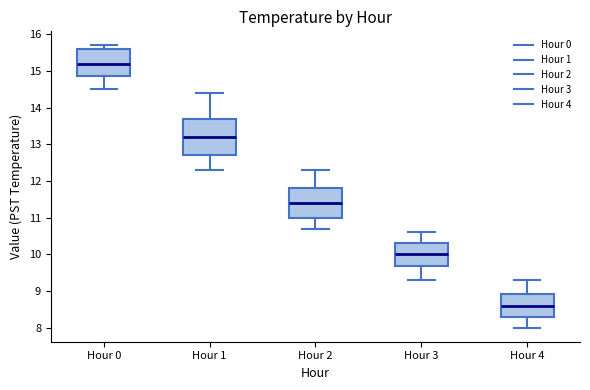

Reading left to right, read every box against the y-axis: the position of its median line, the range the box covers, and the ends of its whiskers. The values are not printed on the chart, so give them approximately, as read against the axis.

Hour 0: median 15.2, box 14.9 to 15.6, whiskers 14.5 to 15.7
Hour 1: median 13.2, box 12.7 to 13.7, whiskers 12.3 to 14.4
Hour 2: median 11.4, box 11.0 to 11.8, whiskers 10.7 to 12.3
Hour 3: median 10.0, box 9.7 to 10.3, whiskers 9.3 to 10.6
Hour 4: median 8.6, box 8.3 to 8.9, whiskers 8.0 to 9.3